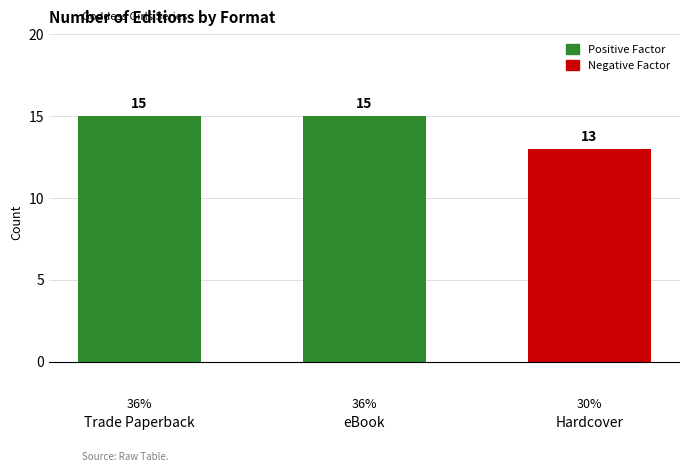

Reading left to right, list all the values displayed in this chart.

15	15	13